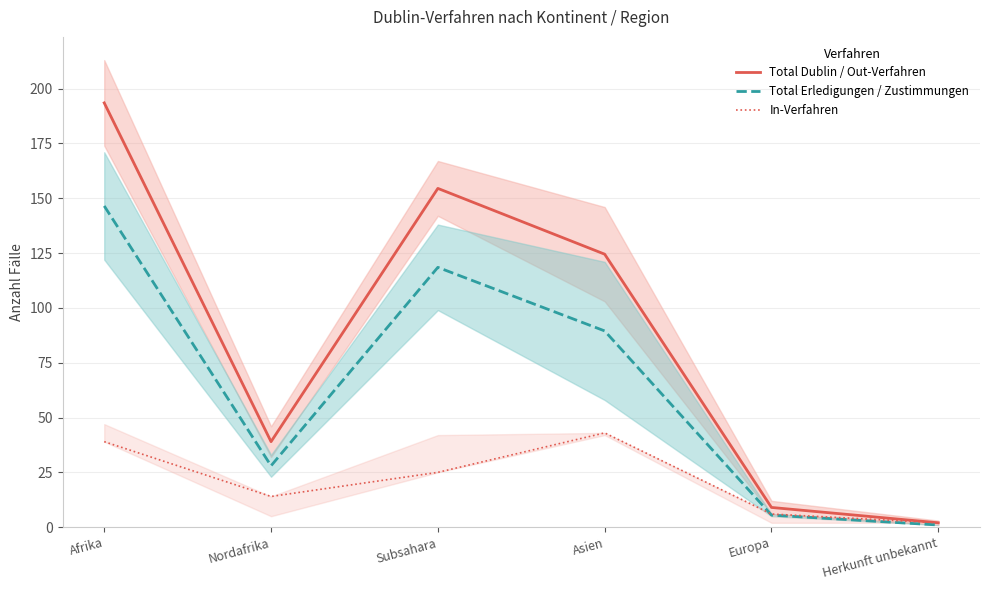

In Total Dublin / Out-Verfahren, how many points are lower than both neighbors (excluding endpoints)?

1